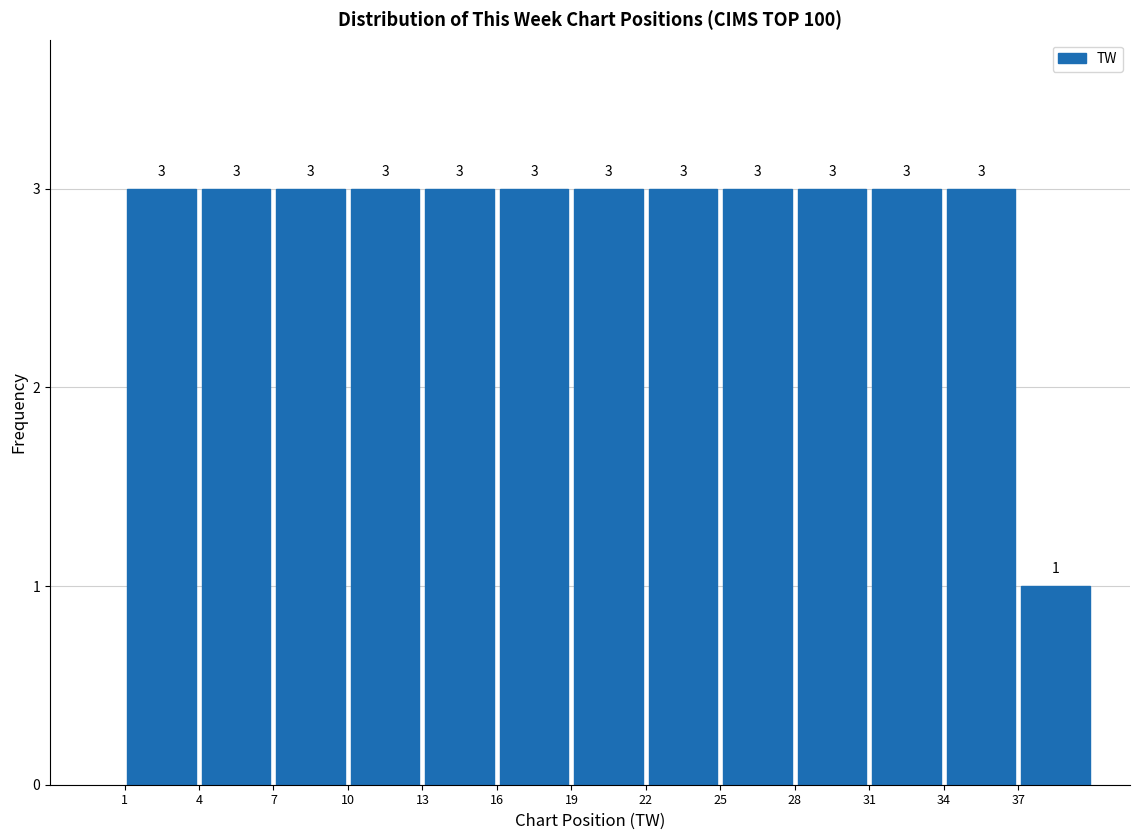

Reading left to right, transcribe this chart: for each bar, give the range it covers on the x-axis and its height.

1 to 4: 3
4 to 7: 3
7 to 10: 3
10 to 13: 3
13 to 16: 3
16 to 19: 3
19 to 22: 3
22 to 25: 3
25 to 28: 3
28 to 31: 3
31 to 34: 3
34 to 37: 3
37 to 40: 1